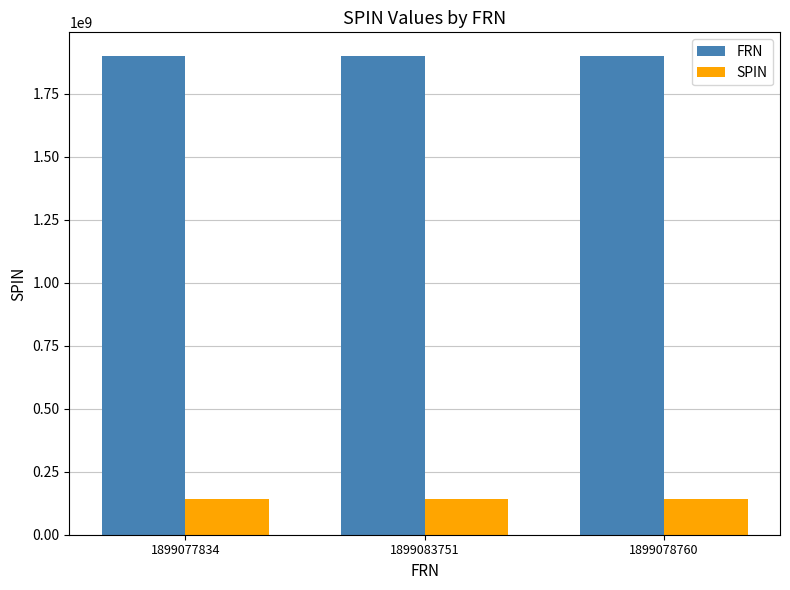

What is the total value across all series at 1899077834?

2042103534